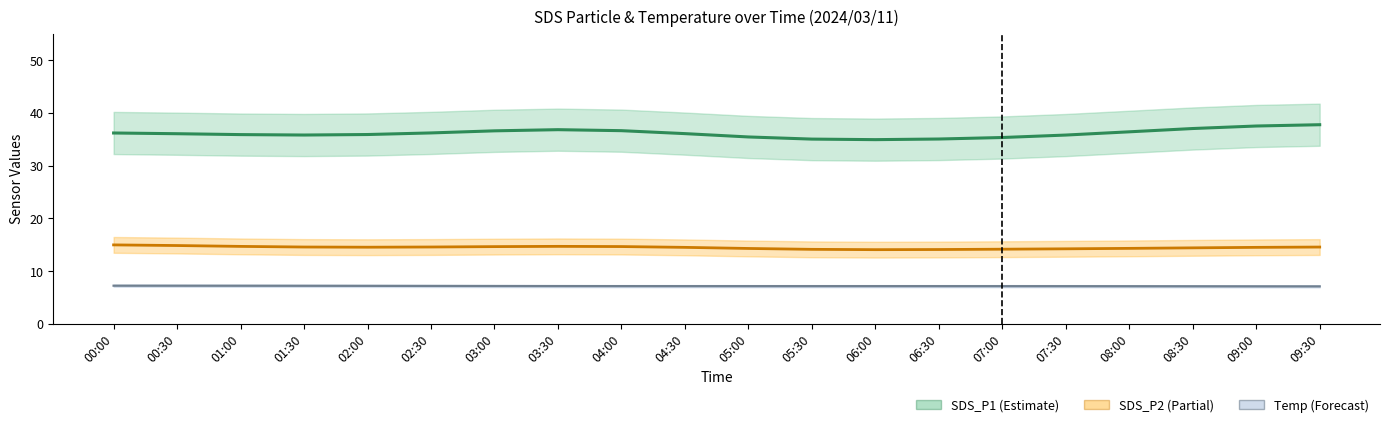

List the labels in order of SDS_P1 value, largest first.

09:30, 09:00, 08:30, 03:30, 04:00, 03:00, 08:00, 02:30, 00:00, 04:30, 00:30, 02:00, 01:00, 01:30, 07:30, 05:00, 07:00, 06:30, 05:30, 06:00